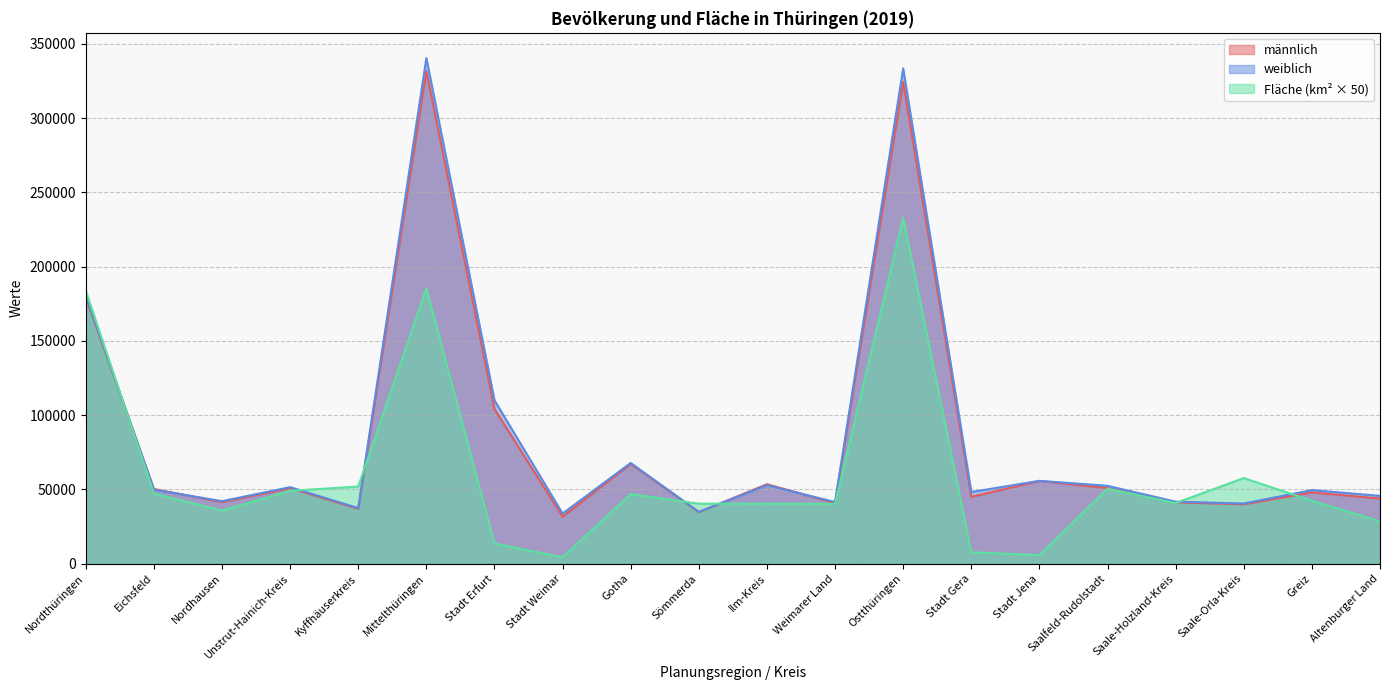

After their last crossing, which series has the higher values: männlich or weiblich?

weiblich